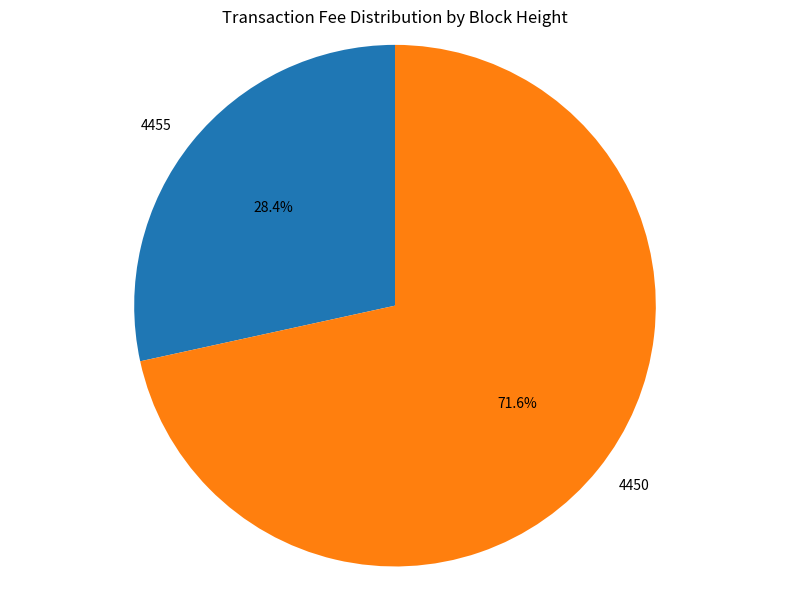

How much of the chart is everything except 4455?

71.6%